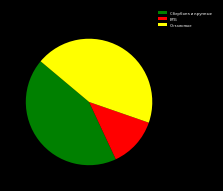

How many slices are in this pie chart?

3